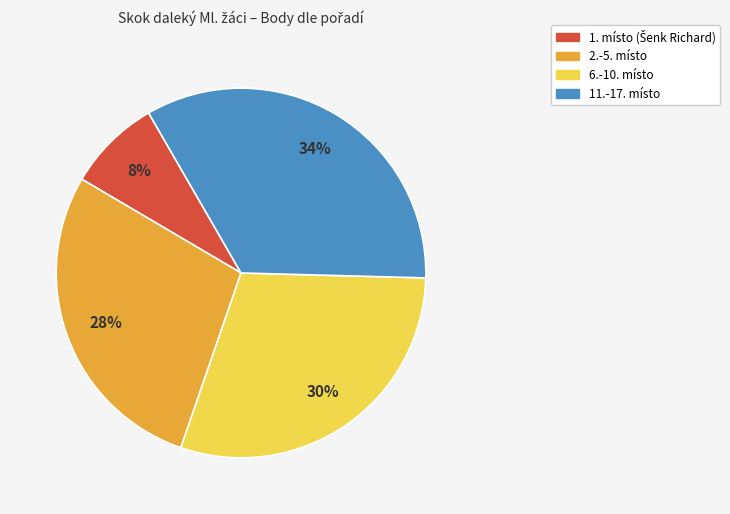

To the nearest percent, what is the average slice percentage?

25%